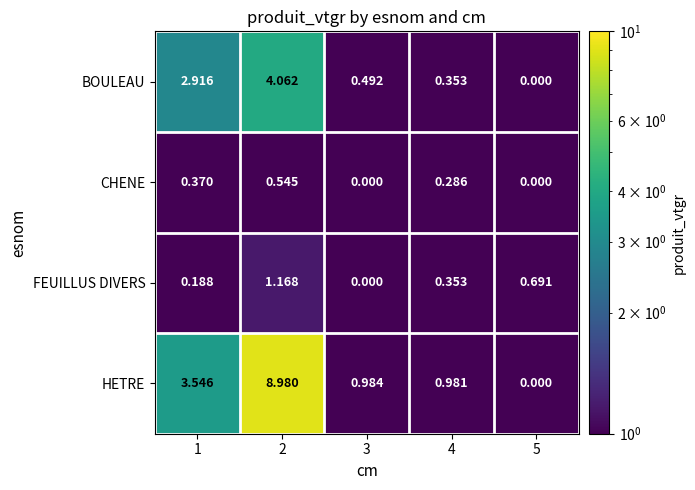

Which series has the largest total across all categories?

HETRE